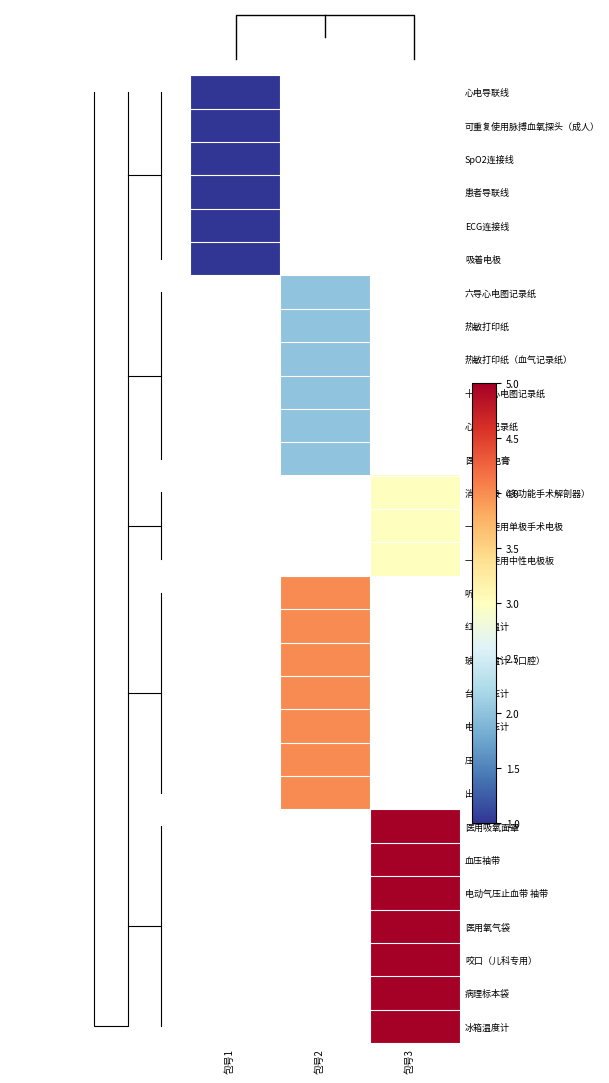

Count the number of categories in the chart.

3